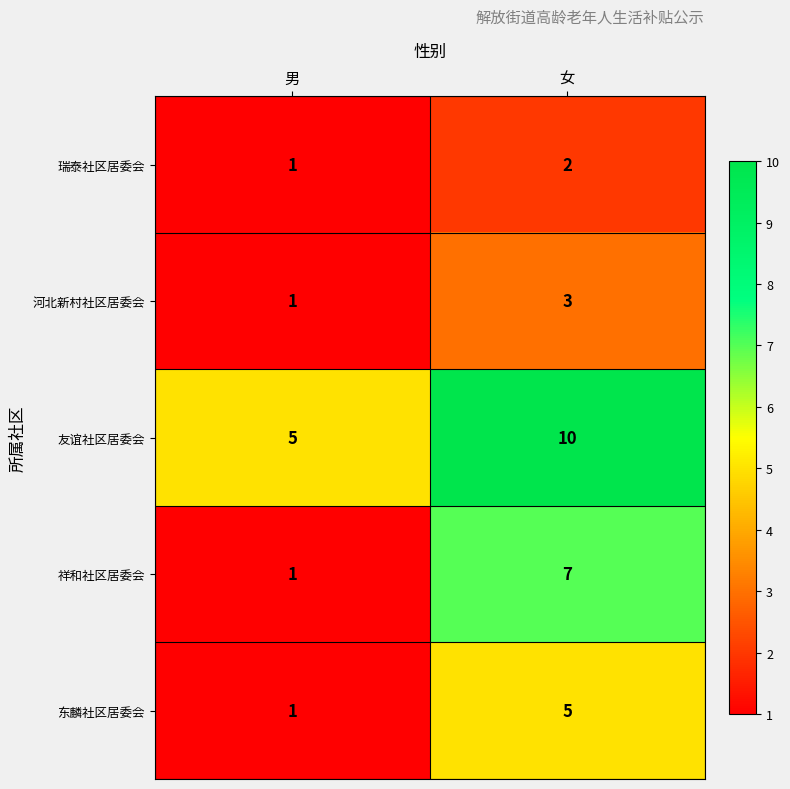

What is the sum of all 祥和社区居委会 values?

8